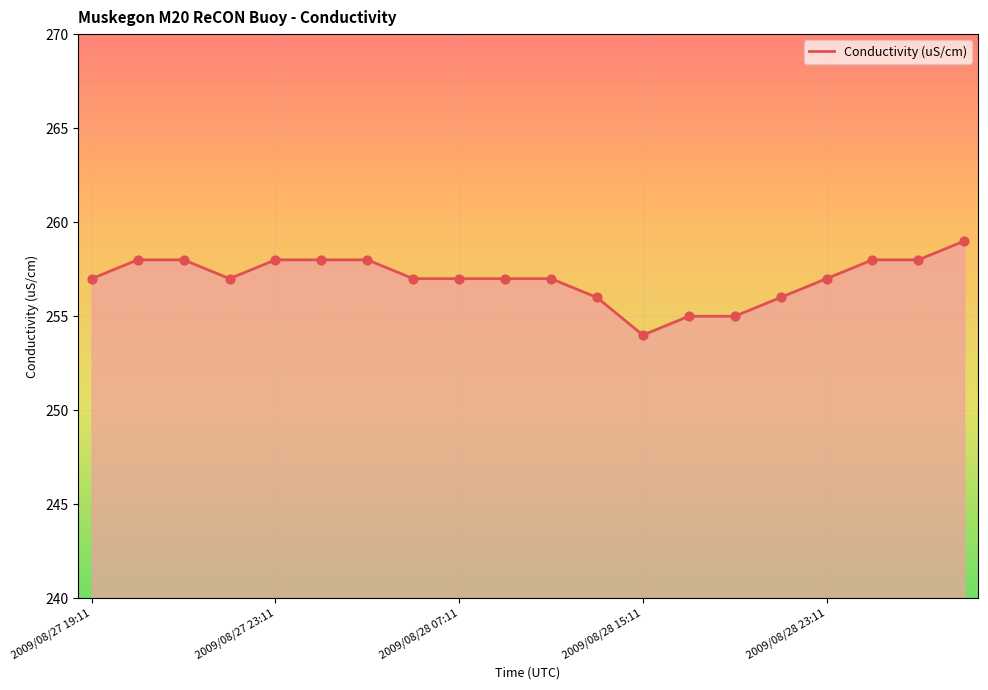

What is the difference between the maximum and minimum values?

5